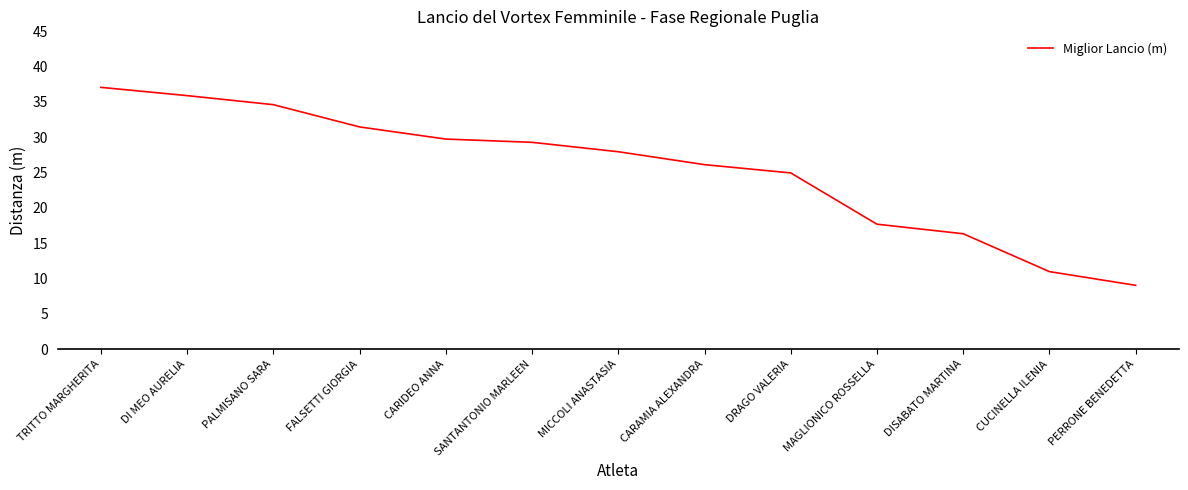

How many lines are shown in the chart?

1